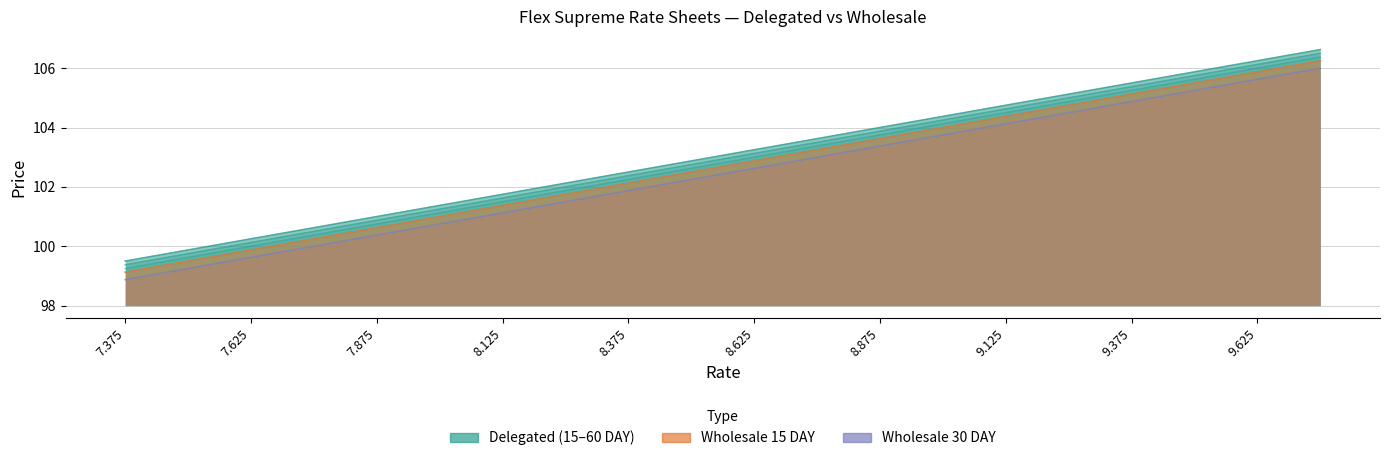

At which label does 15 DAY reach its peak?

9.75